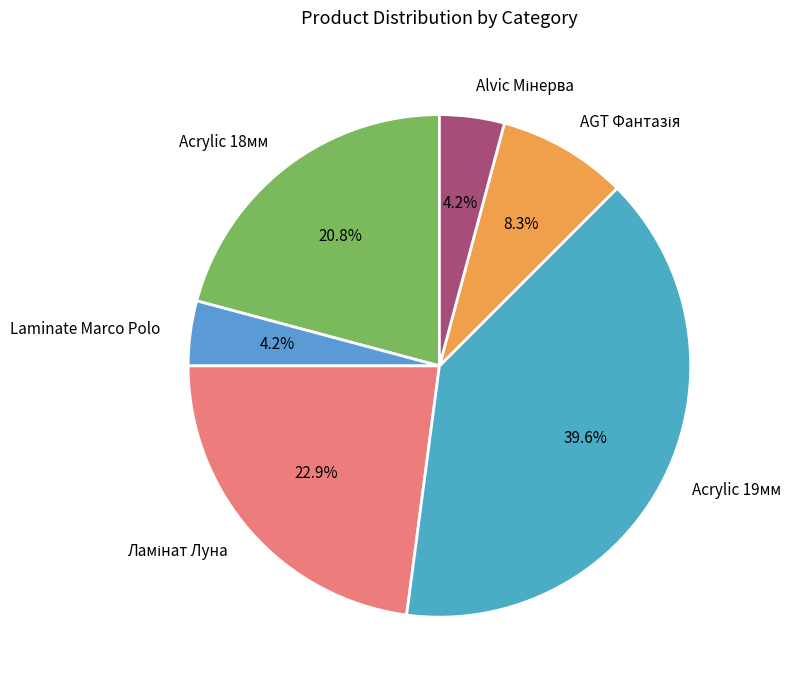

Between Acrylic 19мм and Laminate Marco Polo, which is larger?

Acrylic 19мм